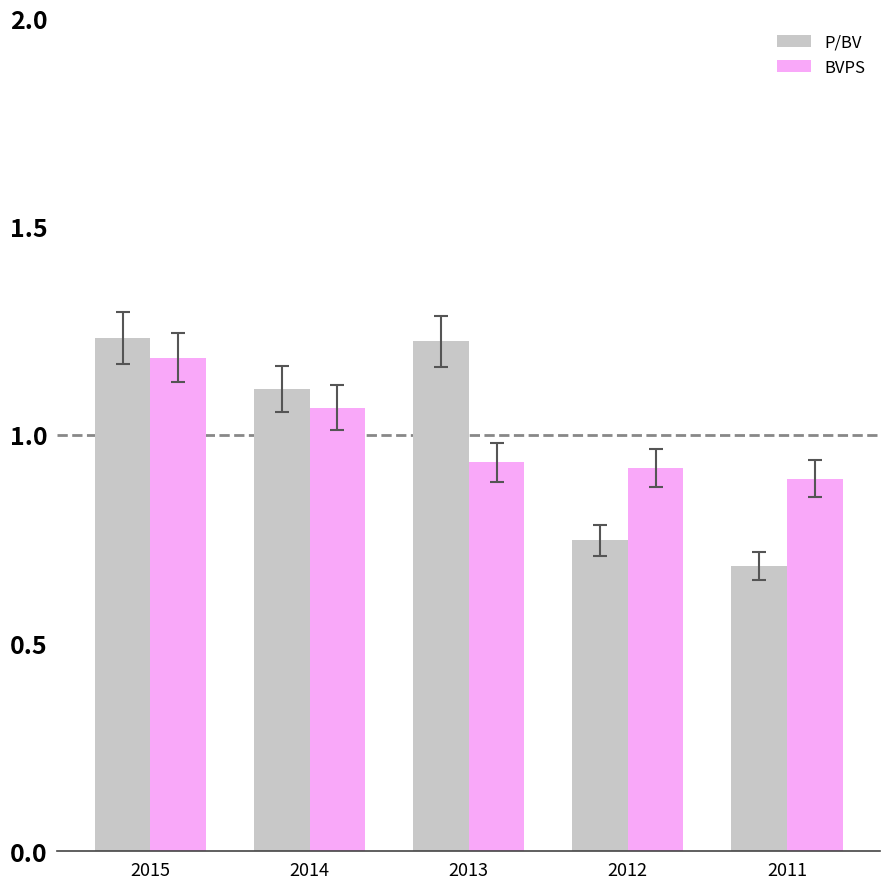

How many data points in P/BV are above 1?

3